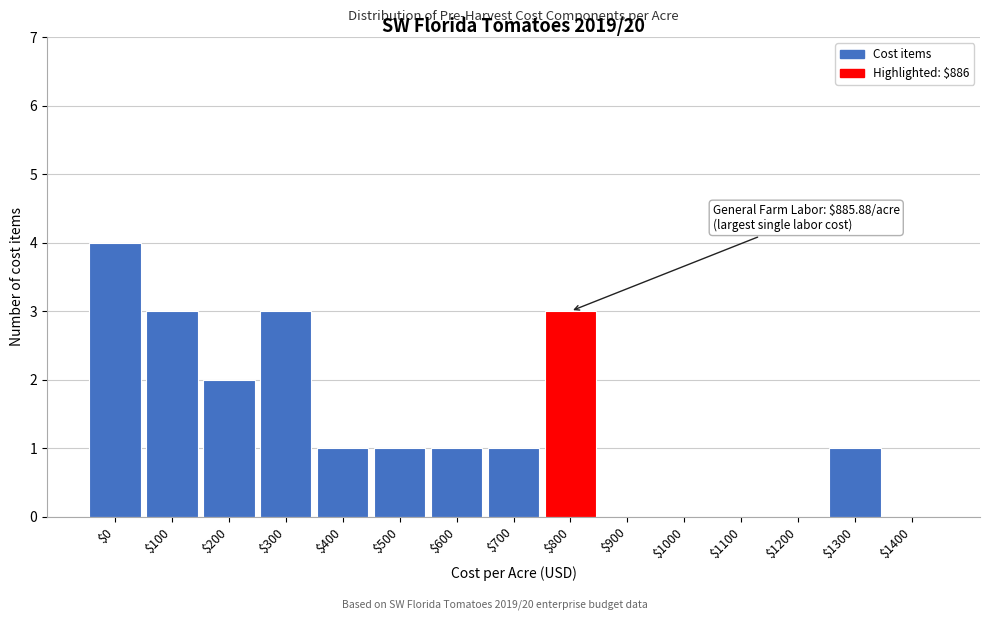

Which label corresponds to the largest value in the chart?

$0